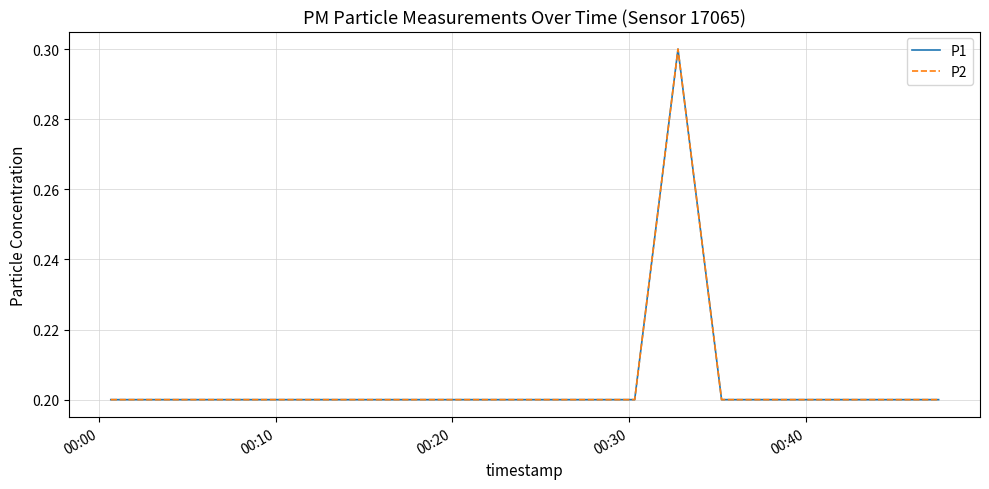

Is this an area chart (filled region under the line)?

No